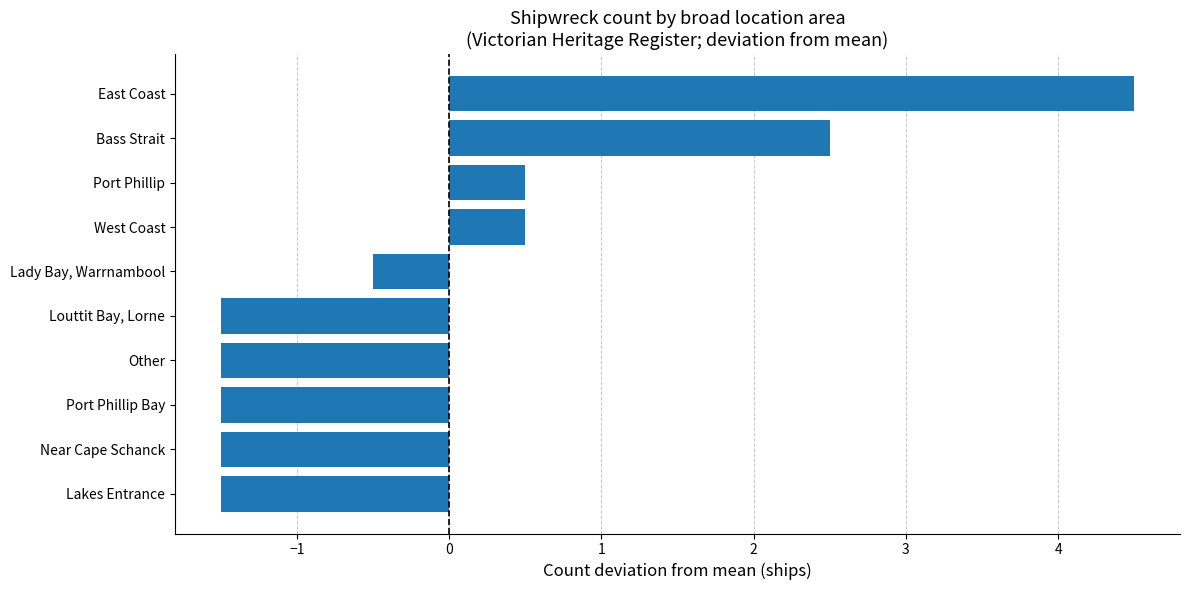

The chart shows a value of -0.9 at Near Cape Schanck. True or false?

False